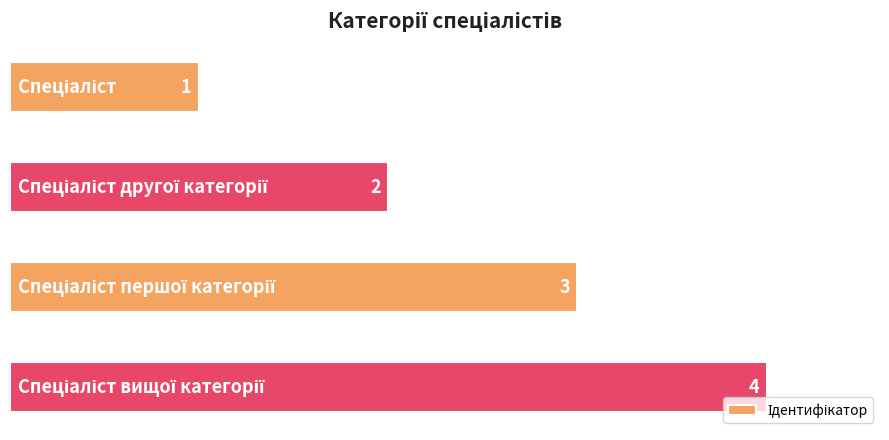

What is the value of the 3rd bar from the top?

3